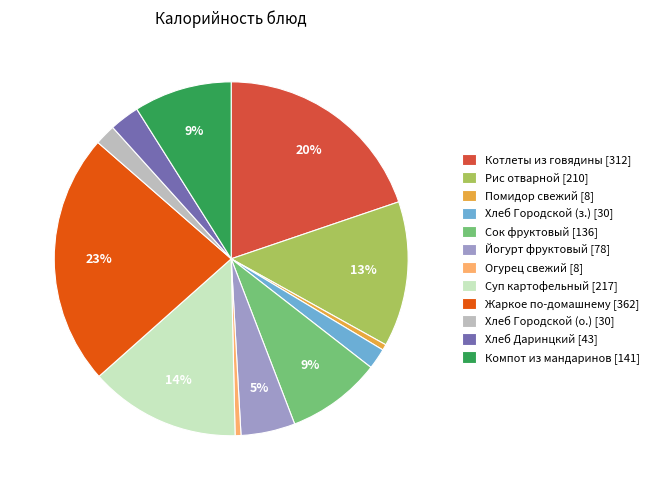

How many segments does this pie chart have?

12